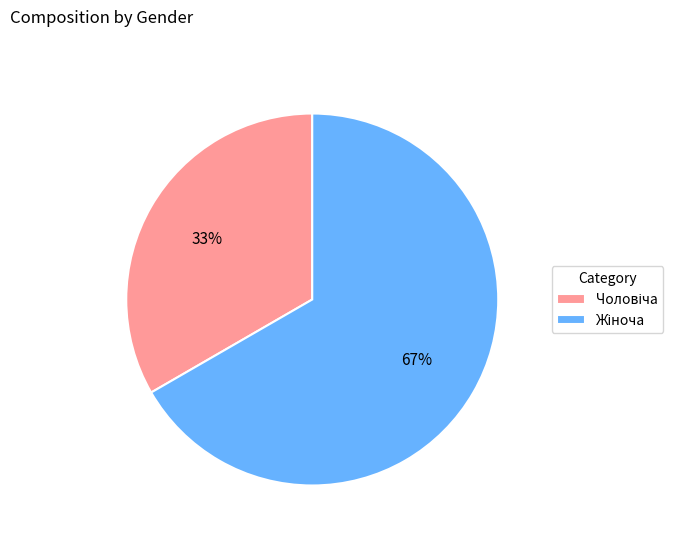

To the nearest percent, what is the average slice percentage?

50%